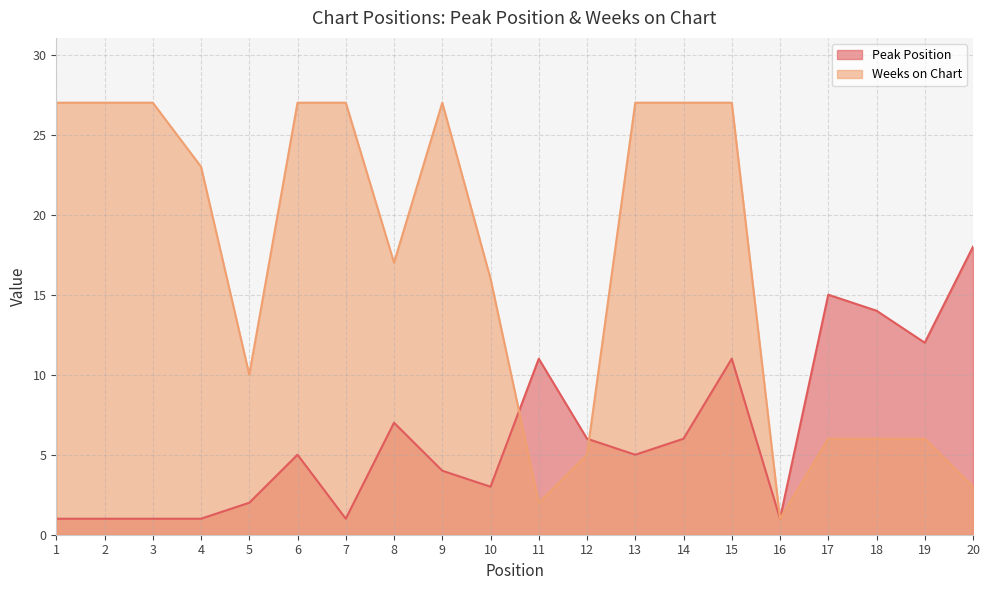

Which series ends up on top after the final intersection of Weeks on Chart and Peak Position?

Weeks on Chart